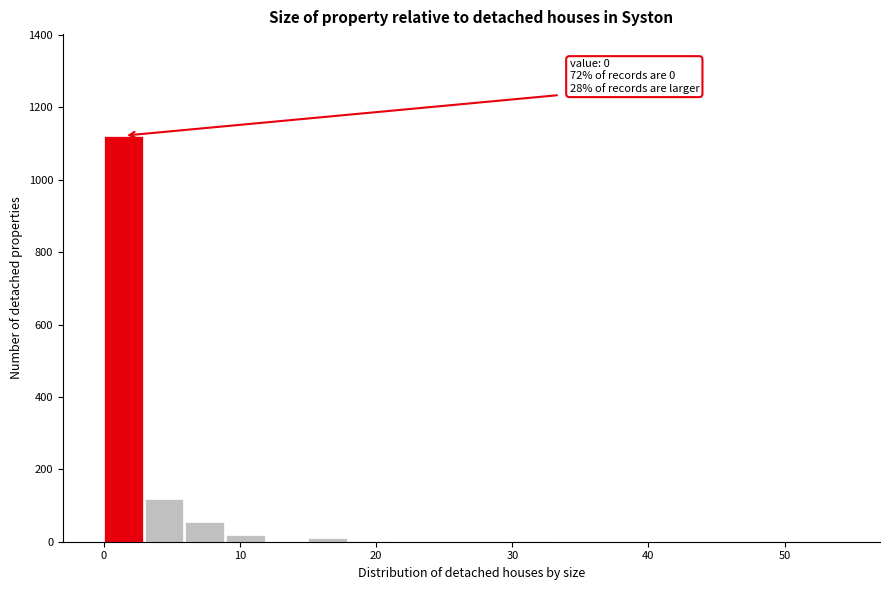

Read against the x-axis, roughly where is the centre of the tallest bar?

1